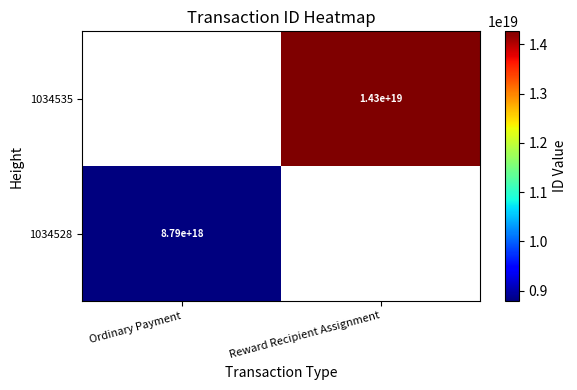

True or false: 1034528 has a value of 8790000000000000000 at Ordinary Payment.

True